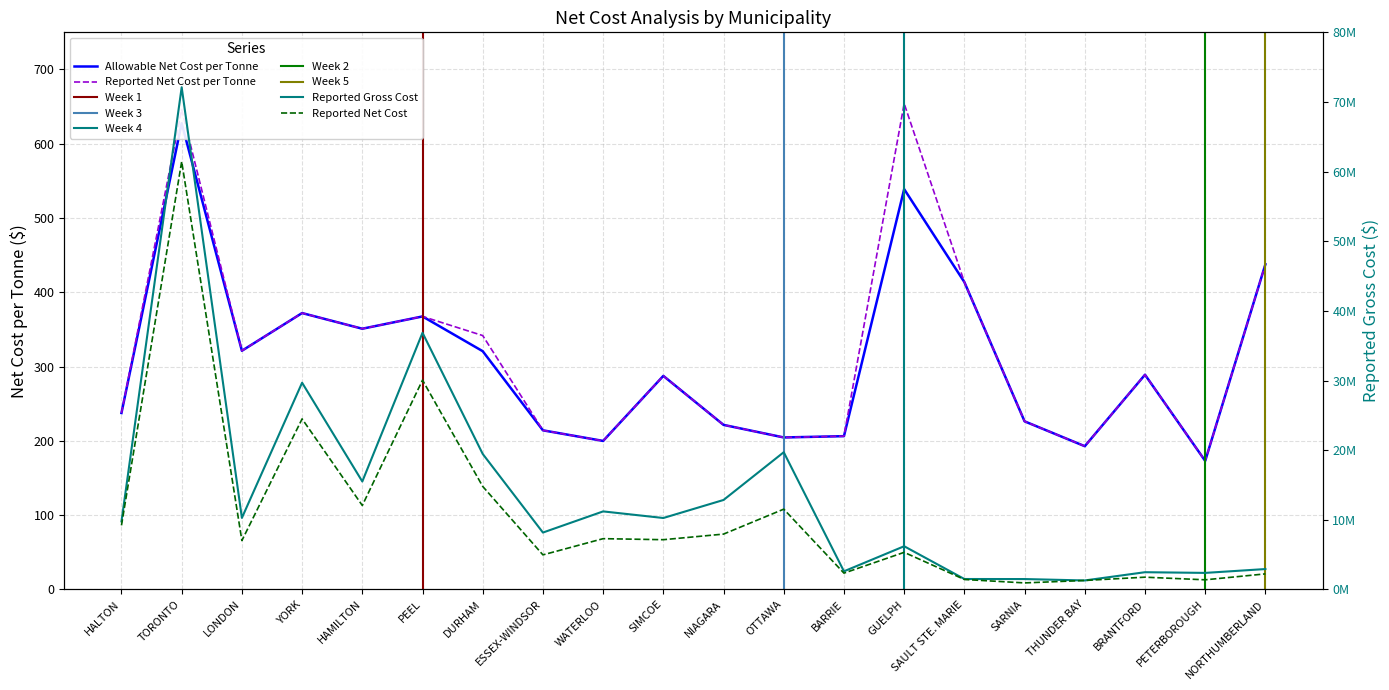

Which series has the widest spread of values?

Reported Gross Cost